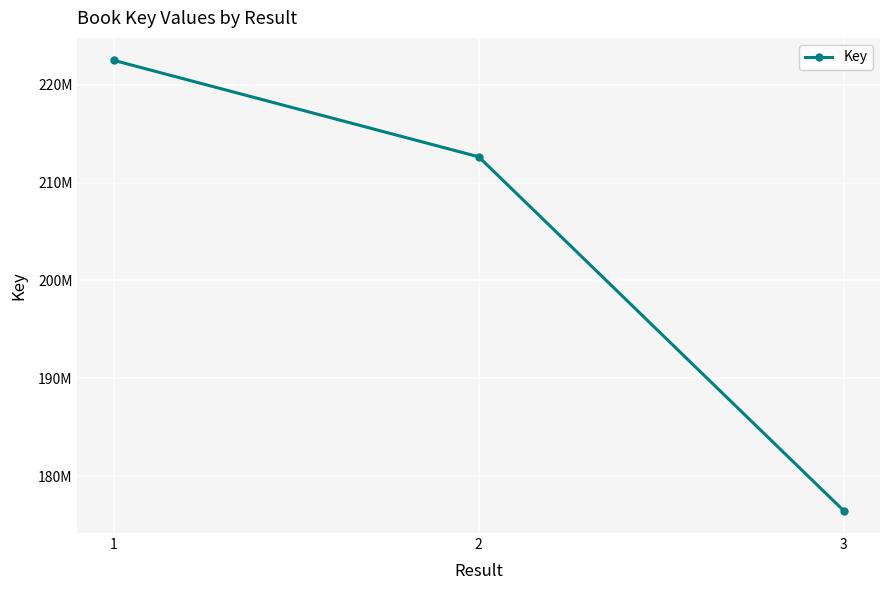

How many values are between 176478029 and 222496316?

3